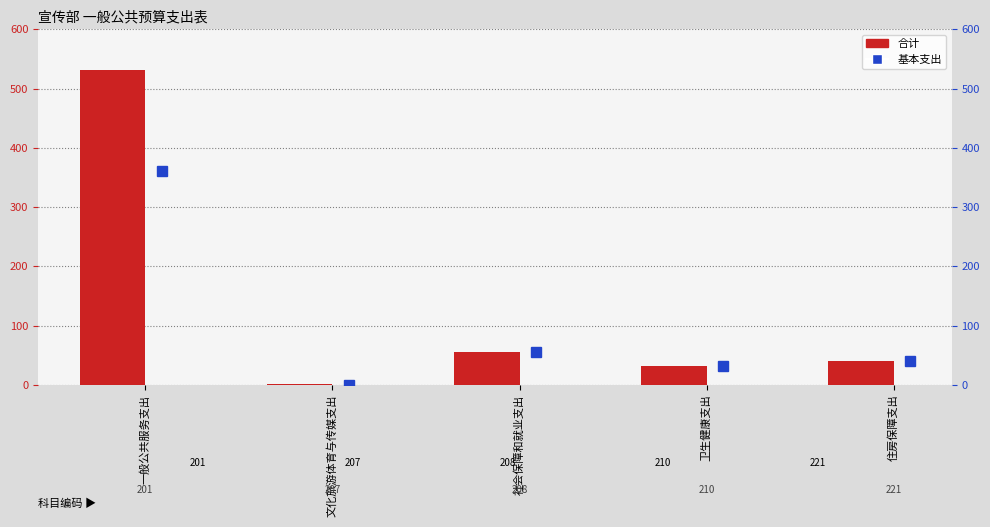

What is the sum of all 合计 values?

660.3